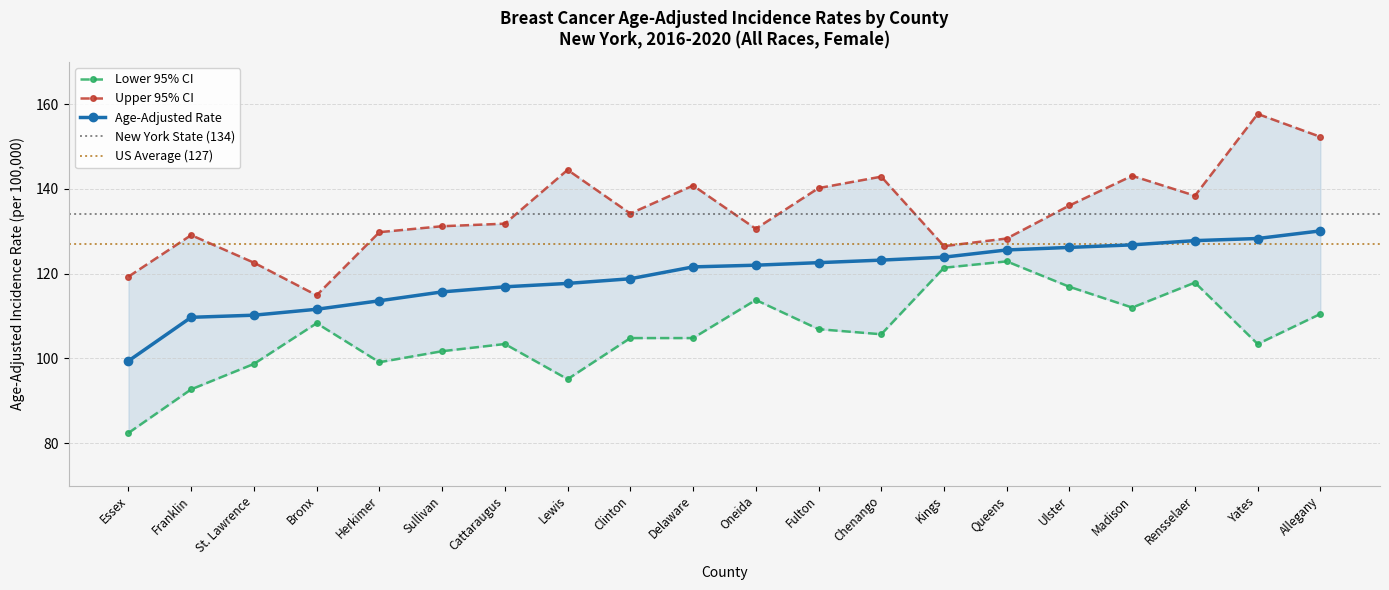

Reading right to left, what are all the values shown in this chart?

Age-Adjusted Rate: Allegany=130.1	Yates=128.3	Rensselaer=127.8	Madison=126.8	Ulster=126.2	Queens=125.6	Kings=123.9	Chenango=123.2	Fulton=122.6	Oneida=122.0	Delaware=121.6	Clinton=118.8	Lewis=117.7	Cattaraugus=116.9	Sullivan=115.7	Herkimer=113.6	Bronx=111.6	St. Lawrence=110.2	Franklin=109.7	Essex=99.4
Lower 95% CI: Allegany=110.5	Yates=103.4	Rensselaer=117.9	Madison=112.0	Ulster=116.9	Queens=122.9	Kings=121.4	Chenango=105.7	Fulton=106.9	Oneida=113.8	Delaware=104.8	Clinton=104.8	Lewis=95.1	Cattaraugus=103.4	Sullivan=101.7	Herkimer=99.1	Bronx=108.3	St. Lawrence=98.7	Franklin=92.7	Essex=82.4
Upper 95% CI: Allegany=152.3	Yates=157.7	Rensselaer=138.4	Madison=143.1	Ulster=136.1	Queens=128.3	Kings=126.5	Chenango=142.9	Fulton=140.2	Oneida=130.6	Delaware=140.8	Clinton=134.2	Lewis=144.5	Cattaraugus=131.8	Sullivan=131.2	Herkimer=129.8	Bronx=114.9	St. Lawrence=122.6	Franklin=129.1	Essex=119.3